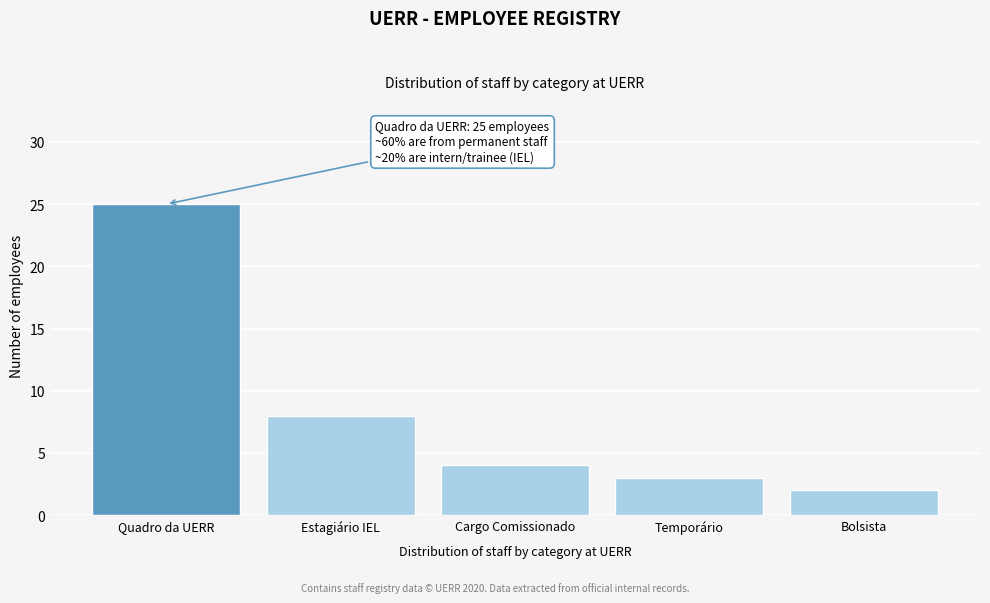

Reading left to right, extract all data points from this chart.

Quadro da UERR=25	Estagiário IEL=8	Cargo Comissionado=4	Temporário=3	Bolsista=2